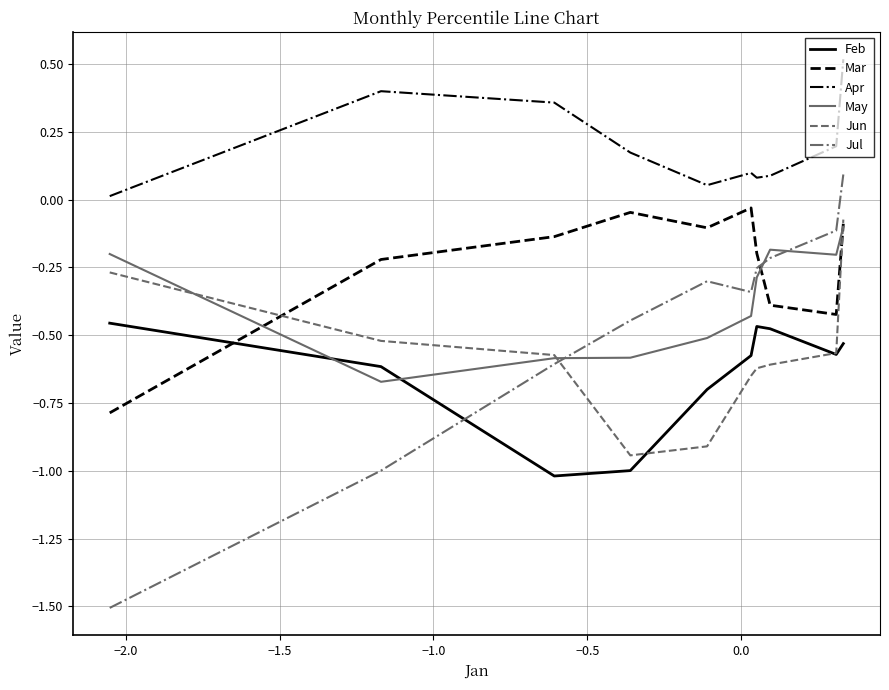

What is the smallest value displayed?

-1.5